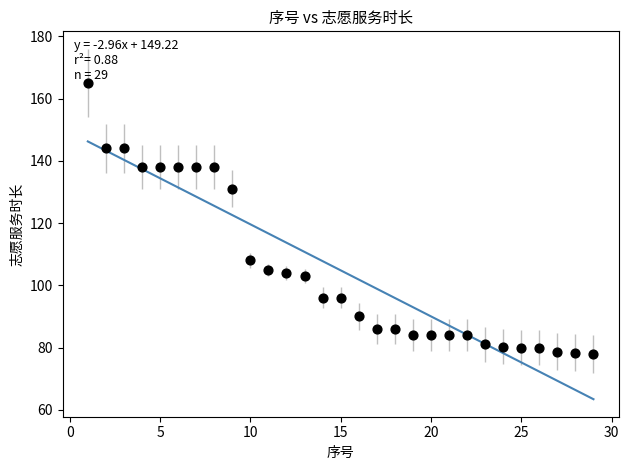

What Y value in the scatter plot is closest to 121?

131.0